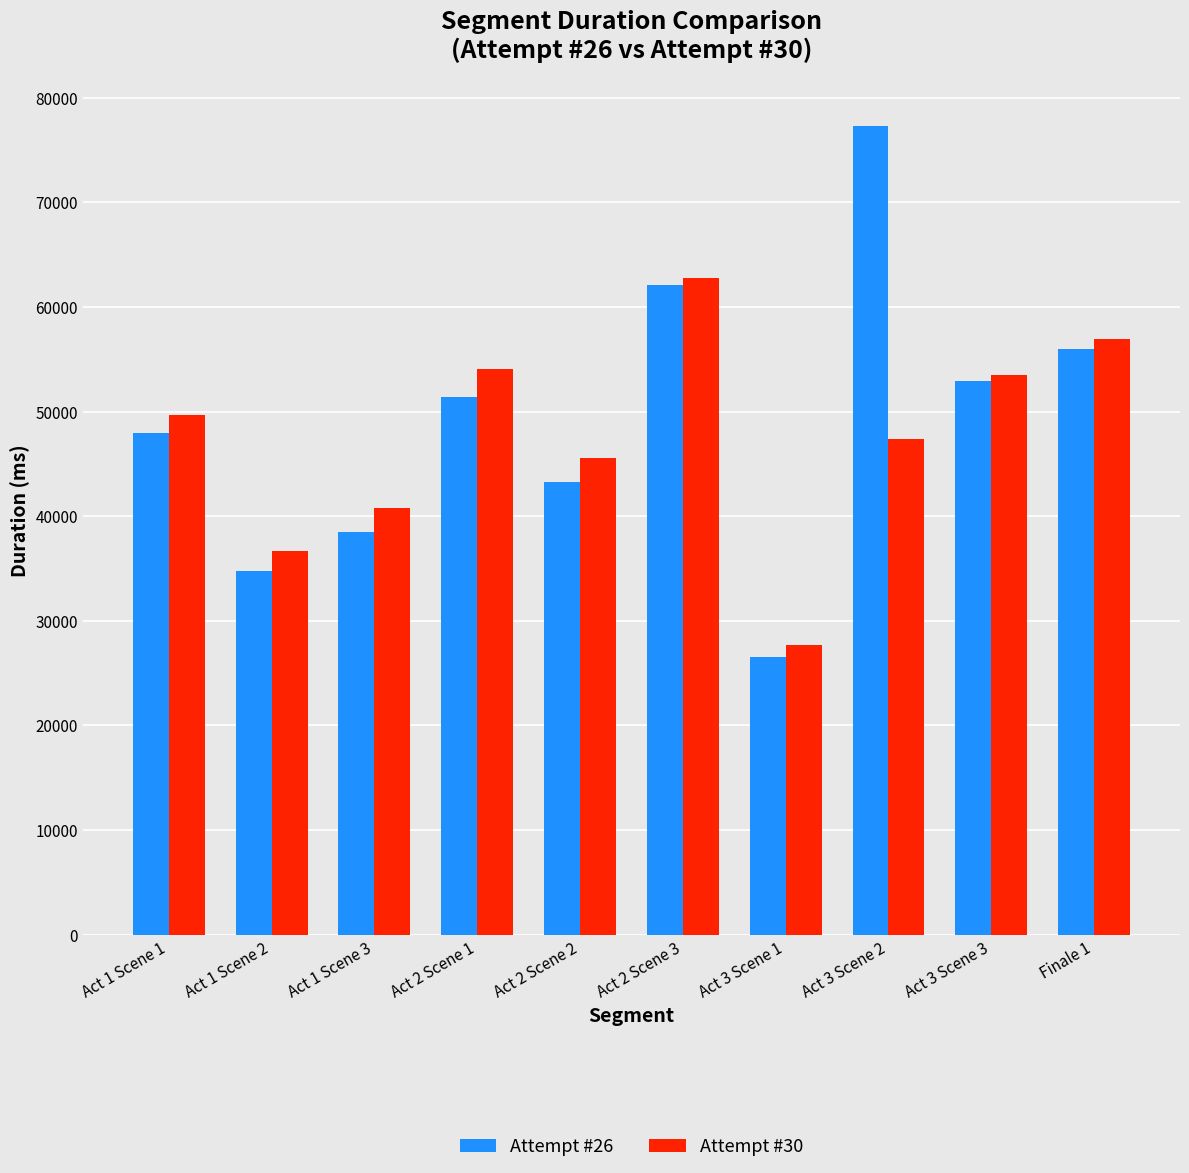

Which series changed the most between Act 3 Scene 1 and Finale 1?

Attempt #26